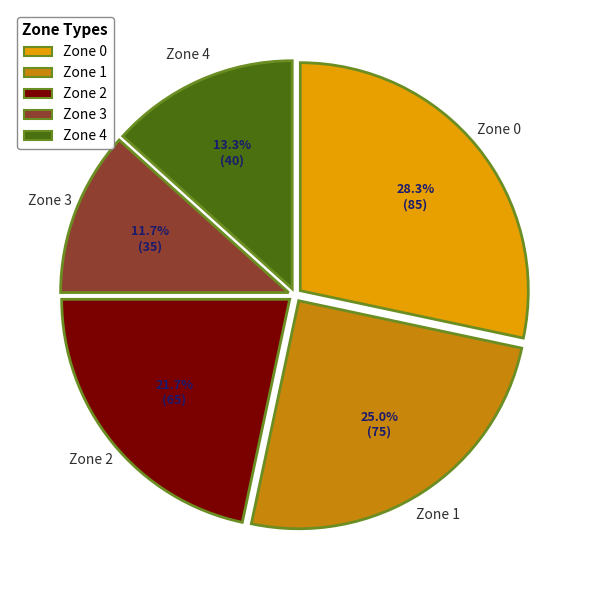

How many slices are in this pie chart?

5